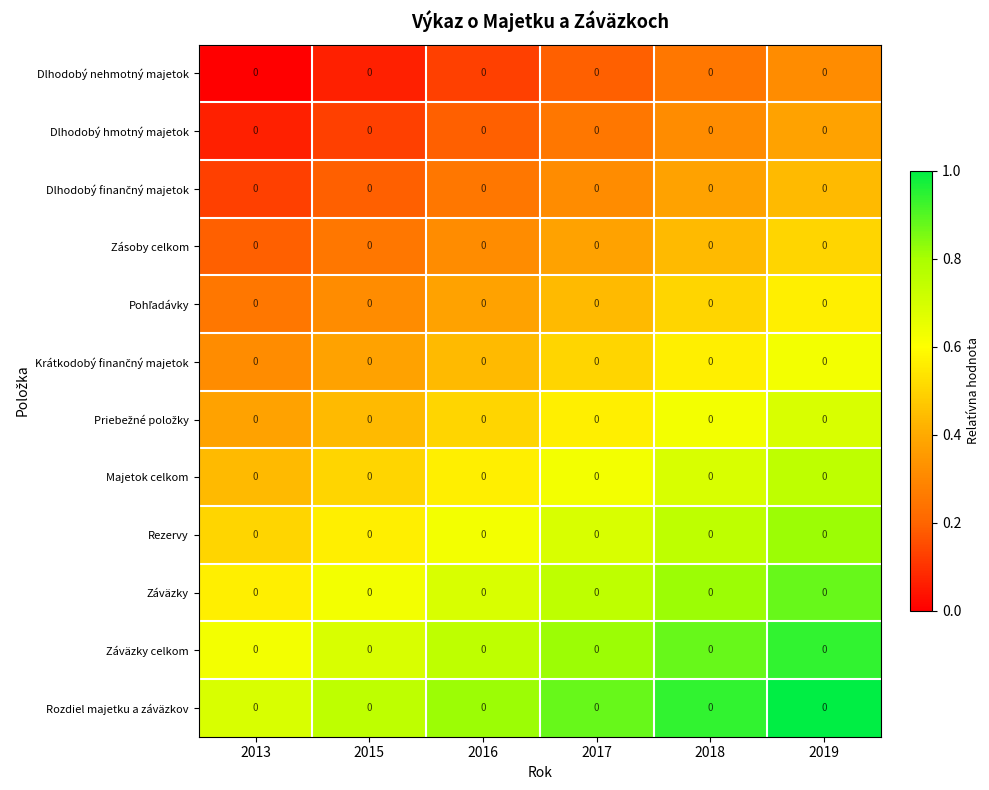

True or false: Dlhodobý finančný majetok has a value of 0.3 at 2017.

True